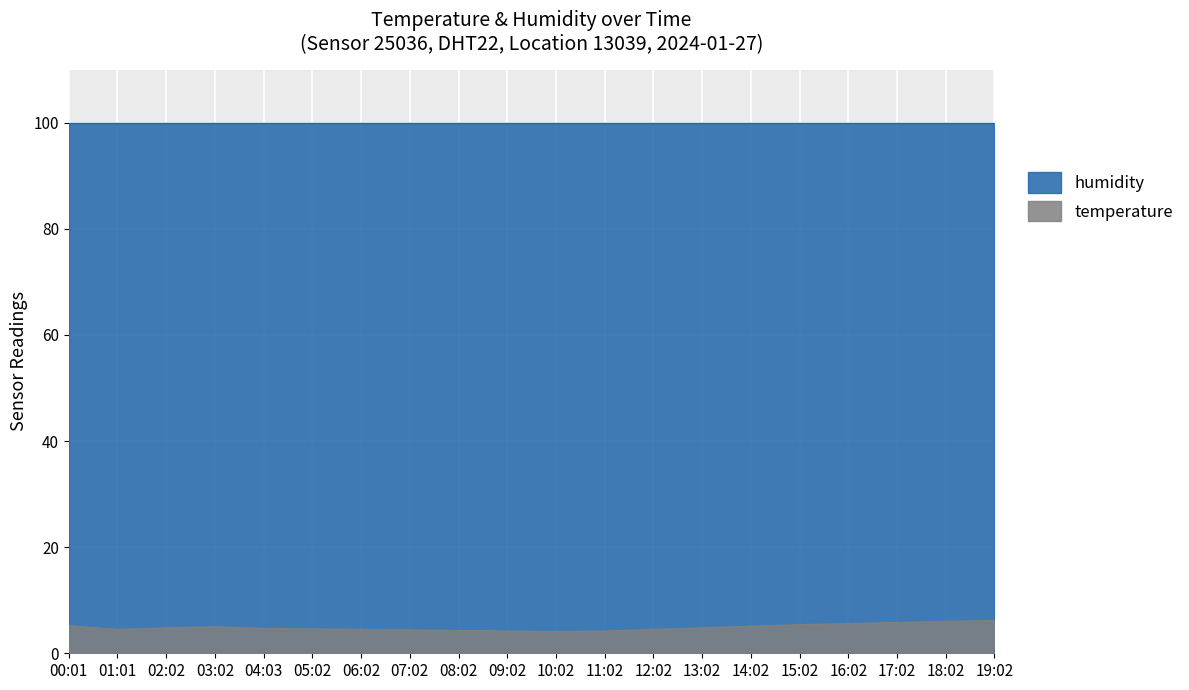

What is the difference between the second highest and minimum values?

1.9